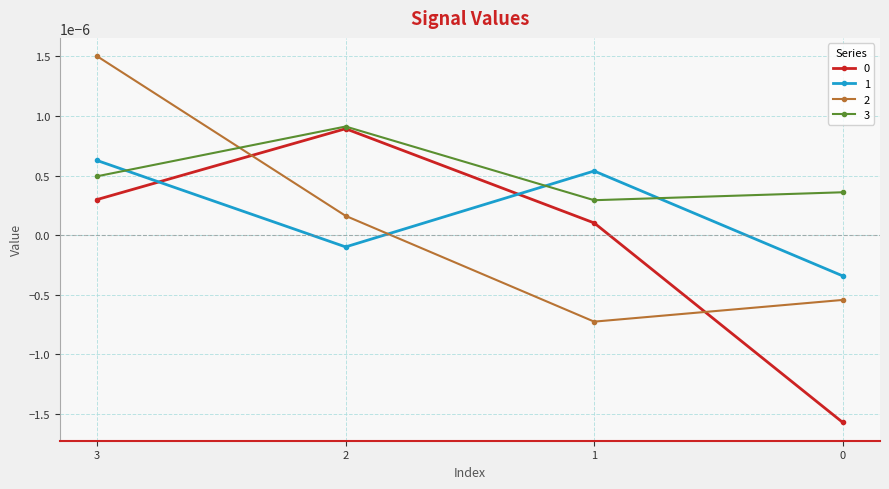

How many interior local valleys does the 1 series have?

1